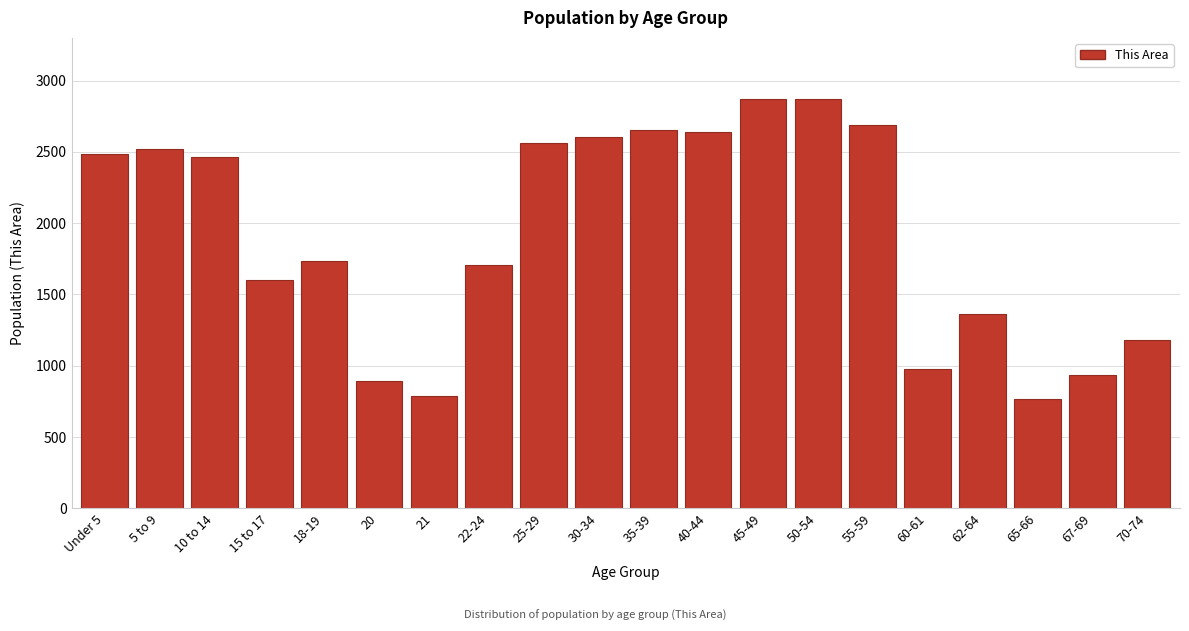

What is the label of the 17th bar from the left?

62-64